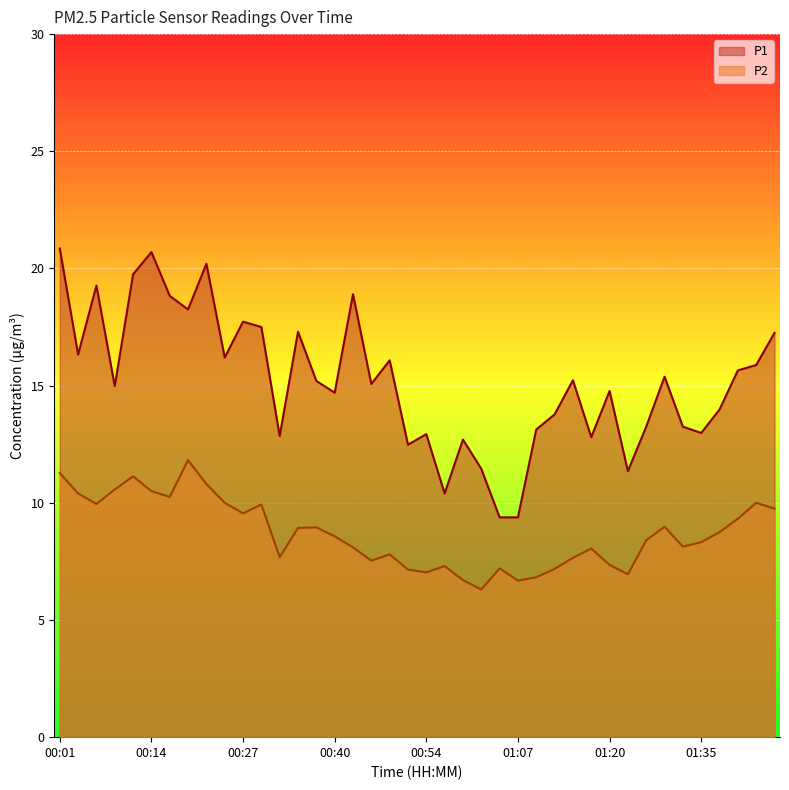

What value does the P2 series have at 00:25?

10.0